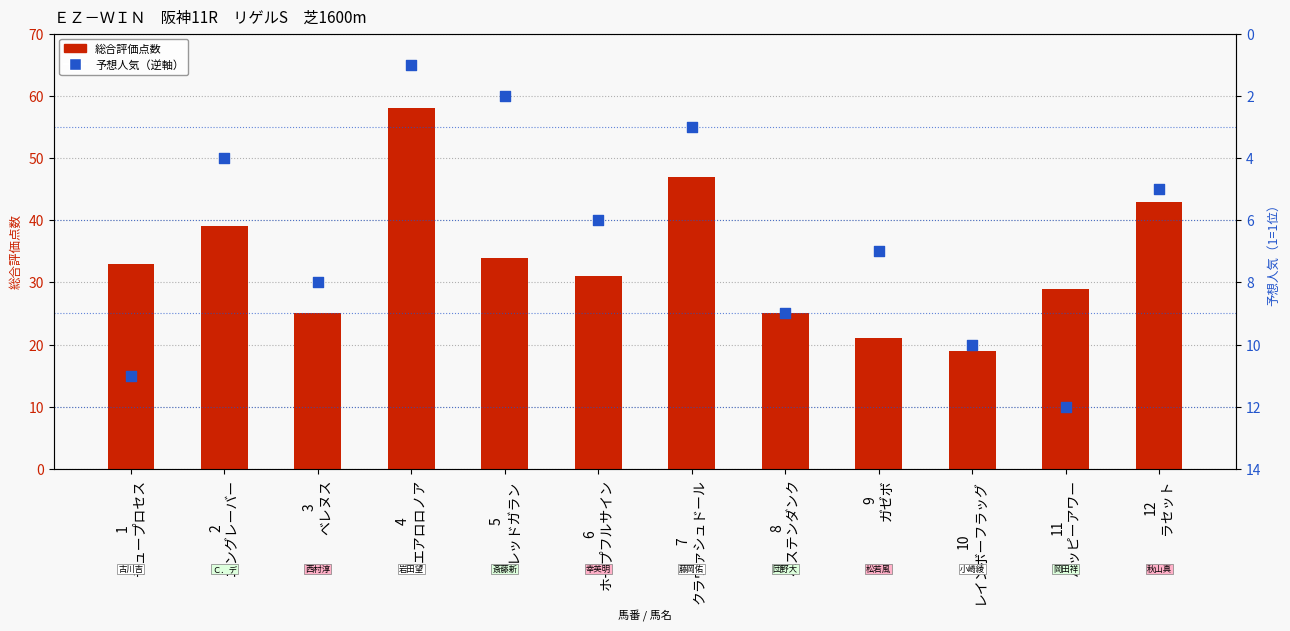

Which series contains the highest Y value?

総合評価点数